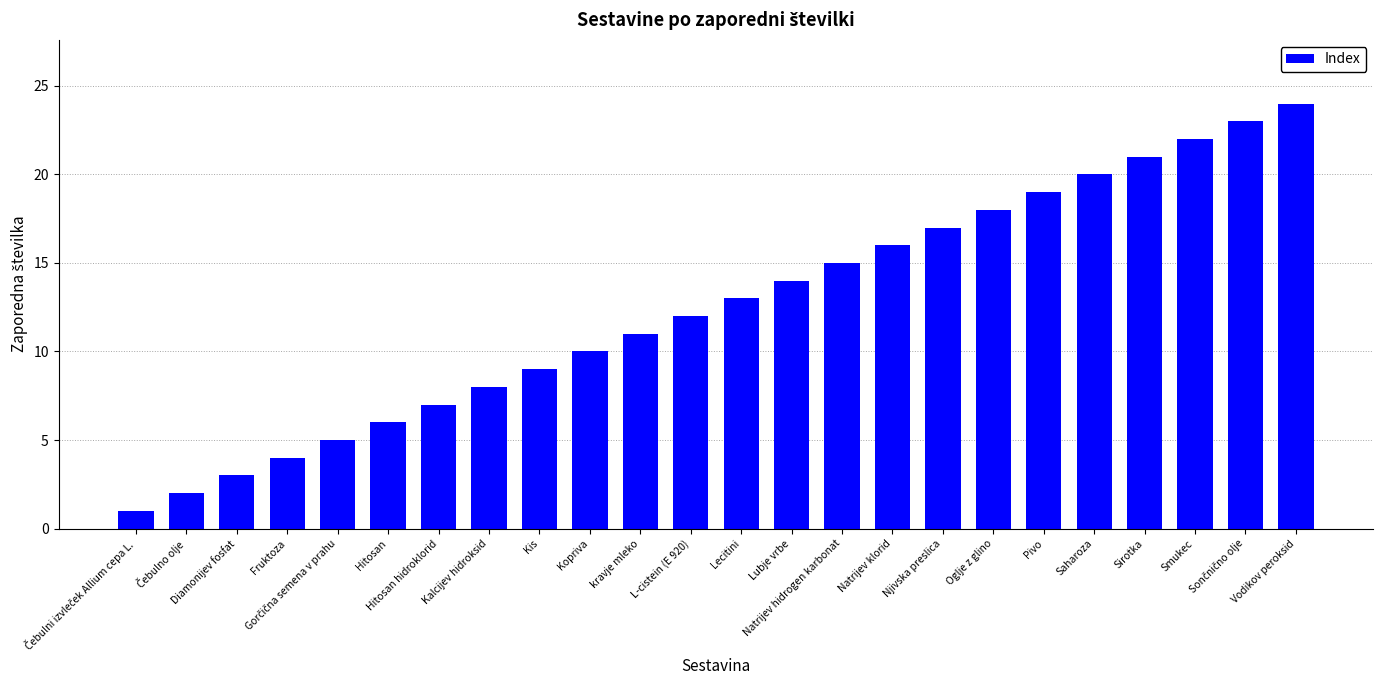

Which label corresponds to the largest value in the chart?

Vodikov peroksid